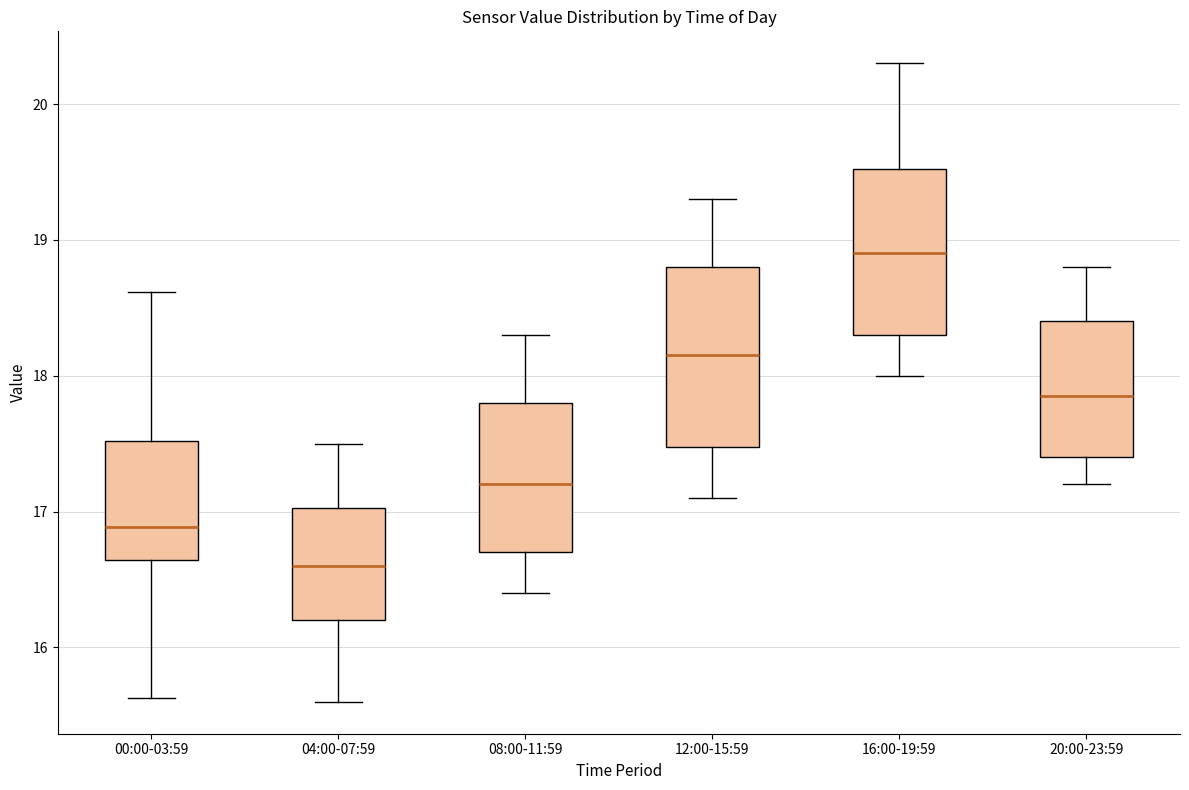

Which box has the highest median line?

16:00-19:59